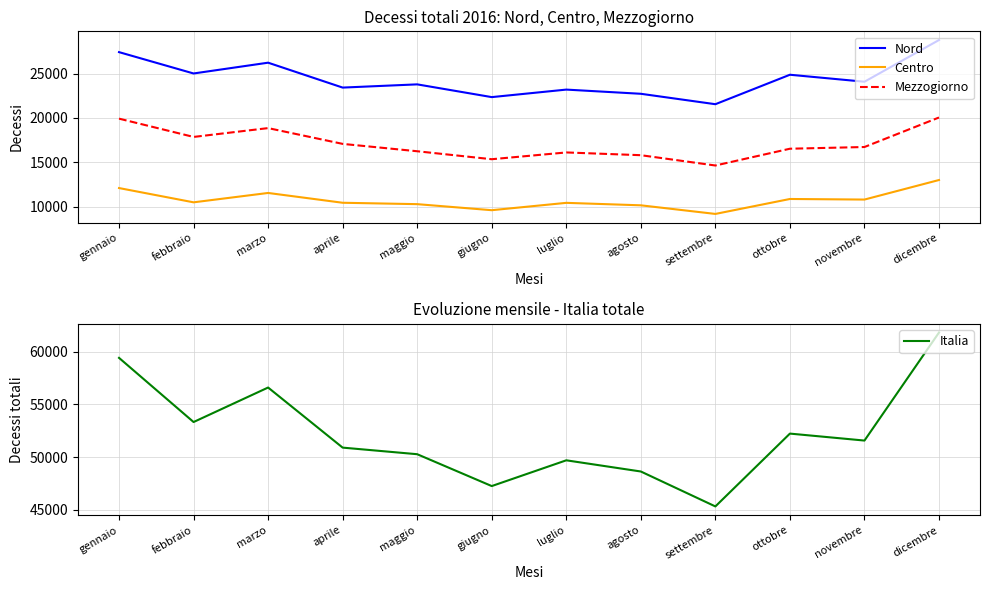

Where is Nord nearest to the value 25161?

febbraio